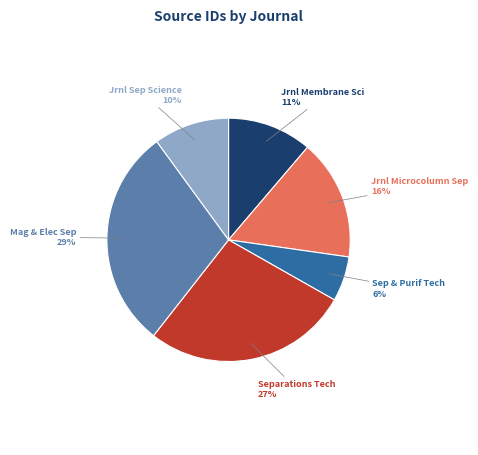

Rank the categories by value from highest to lowest.

Mag & Elec Sep, Separations Tech, Jrnl Microcolumn Sep, Jrnl Membrane Sci, Jrnl Sep Science, Sep & Purif Tech